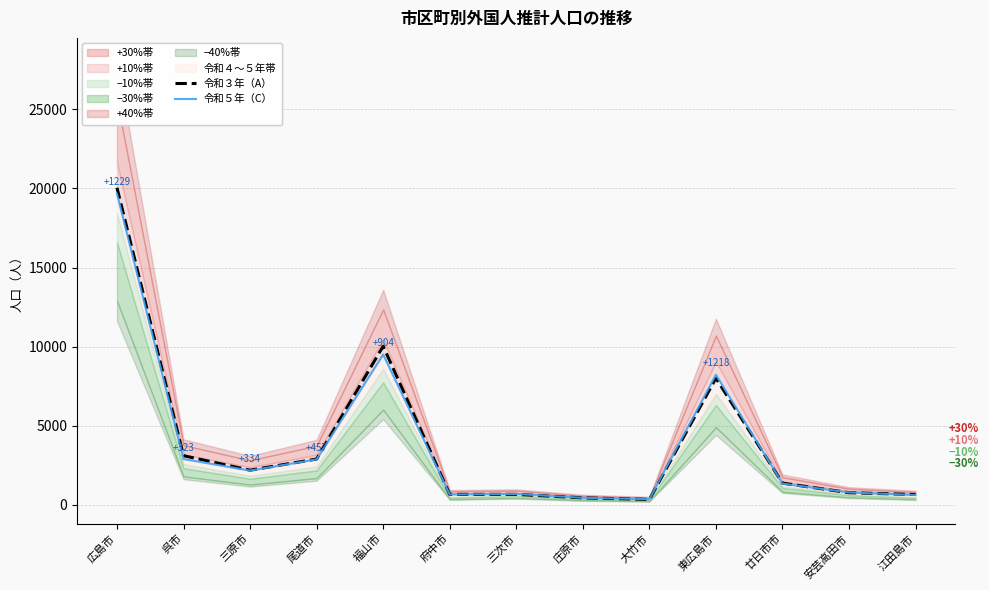

Is it true that 令和５年（C） equals 1340 at 廿日市市?

True